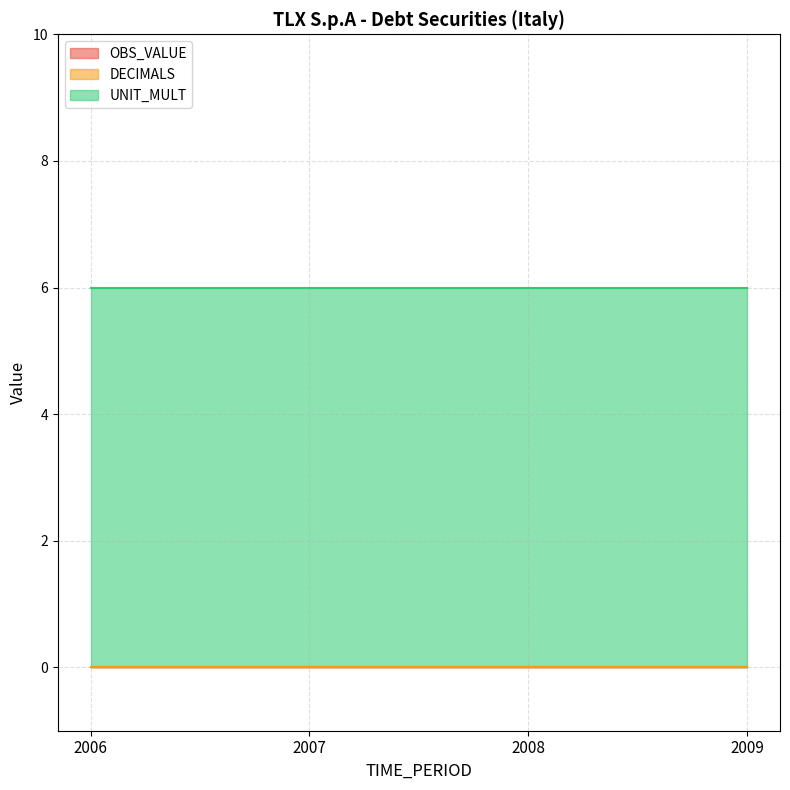

List the series in order of their peak value, lowest first.

OBS_VALUE, DECIMALS, UNIT_MULT